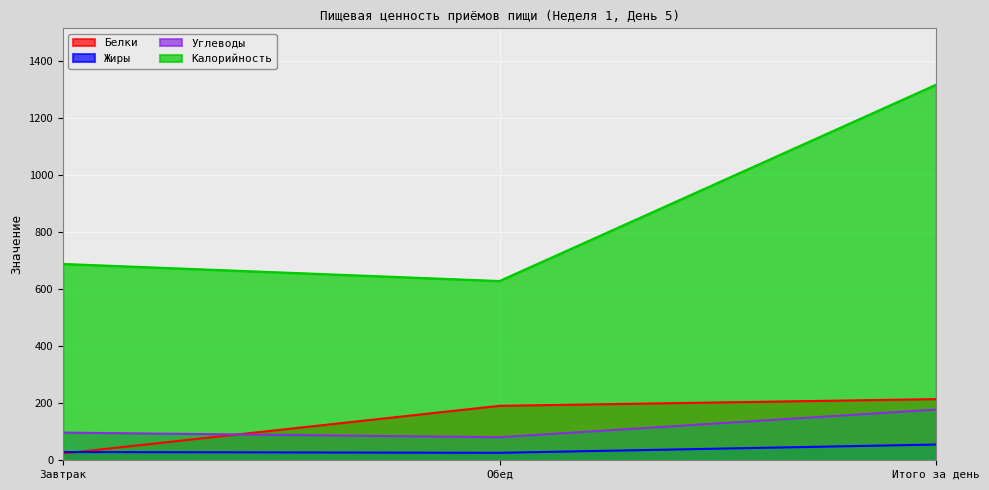

How many lines are shown in the chart?

4